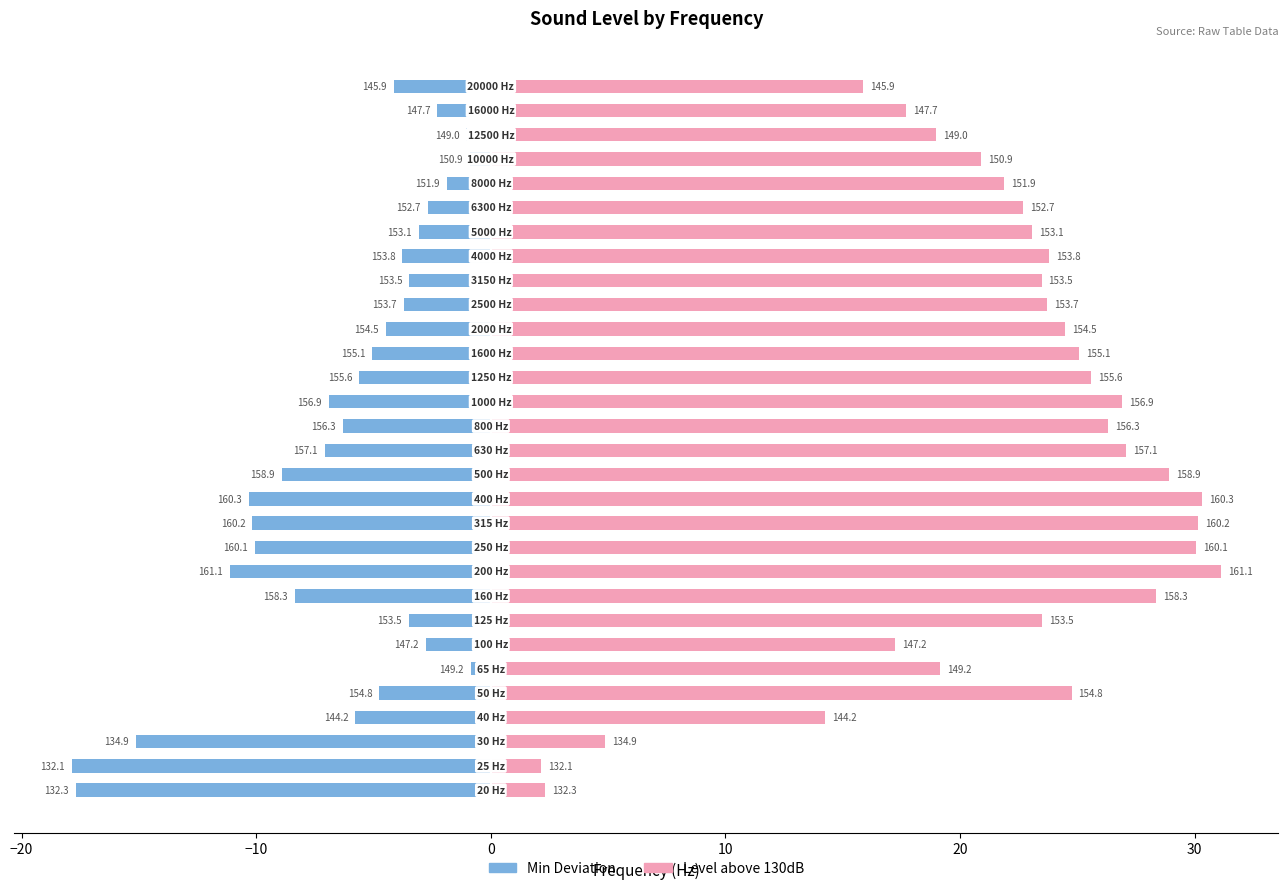

Does the chart contain stacked bars?

No